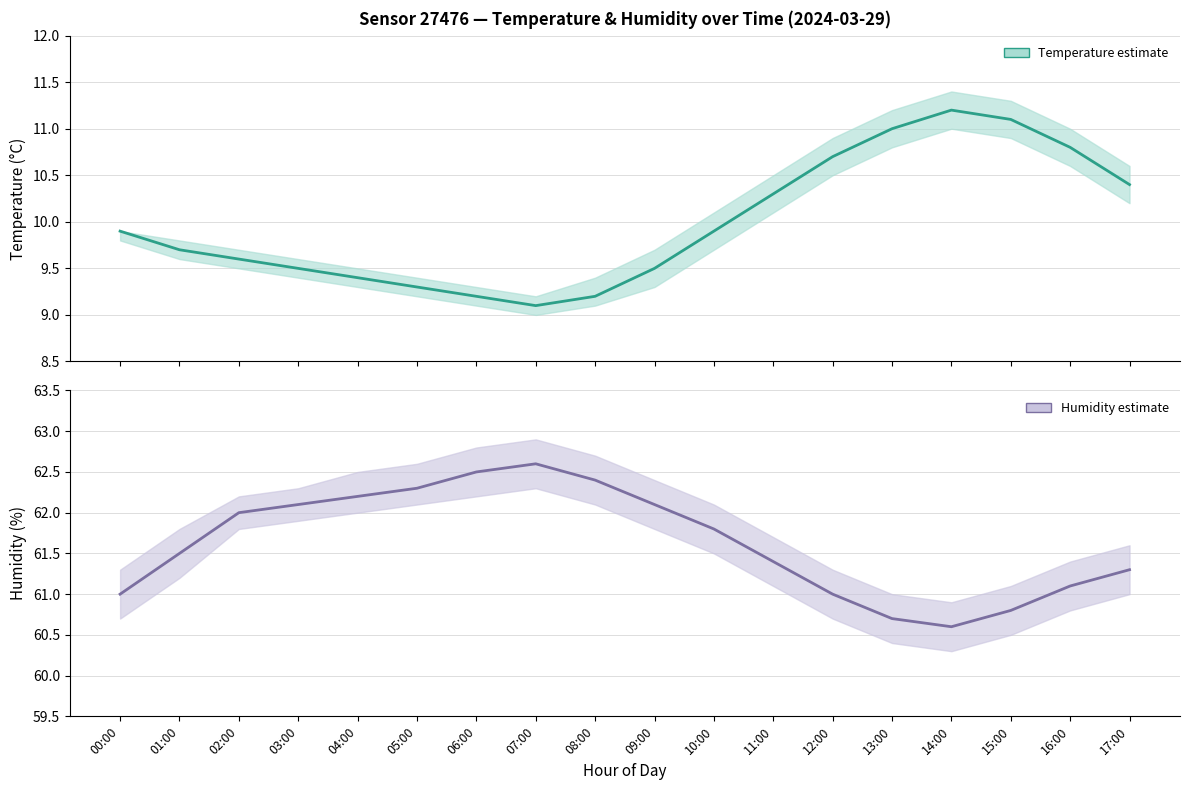

What position from the right is 02:00?

16